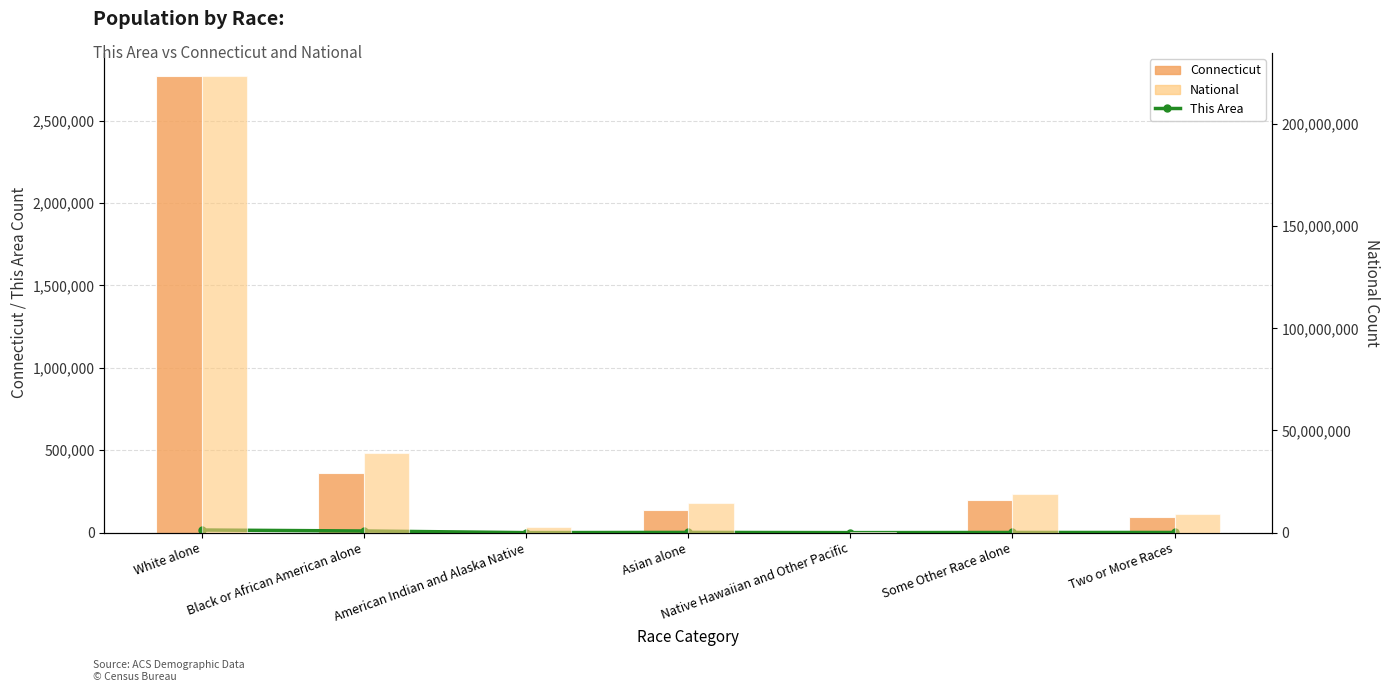

Reading right to left, transcribe all the data shown in this chart.

This Area: 931	891	2	1300	61	9967	15892
Connecticut: 92676	198466	1428	135565	11256	362296	2772410
National: 9009073	19107368	540013	14674252	2932248	38929319	223553265